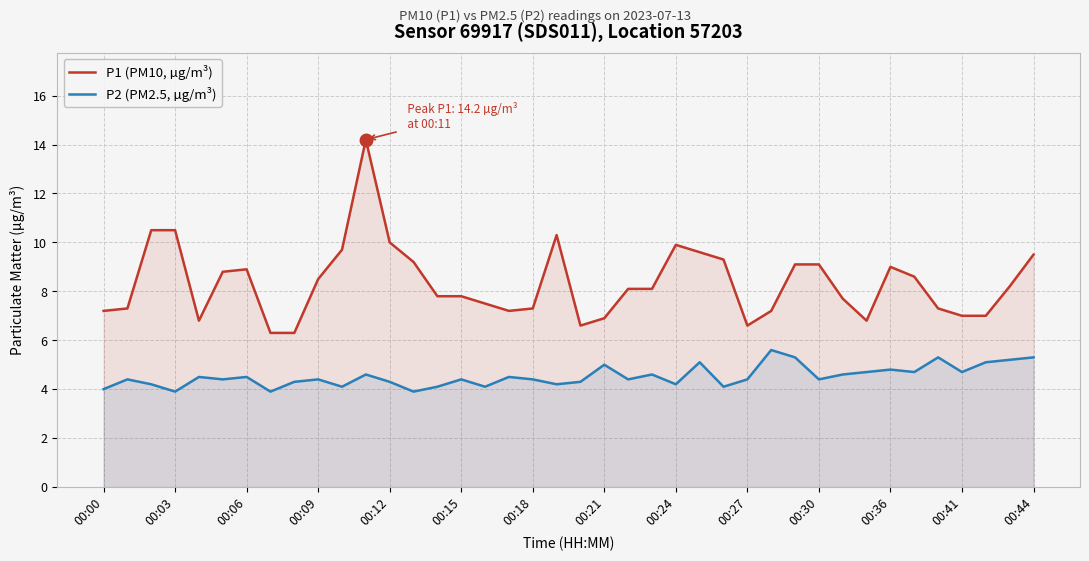

What is the difference between the maximum and minimum values in the P2 (PM2.5, µg/m³) series?

1.7